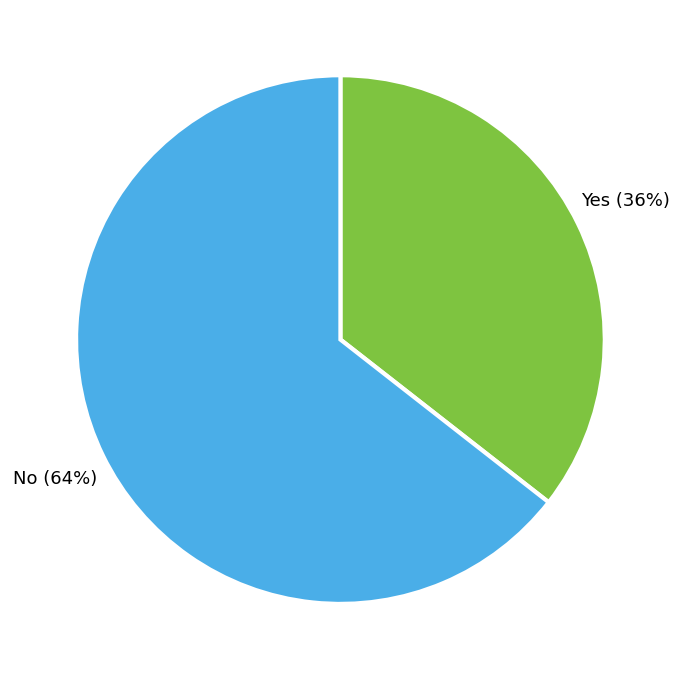

Is the sum of Yes and No greater than half?

Yes